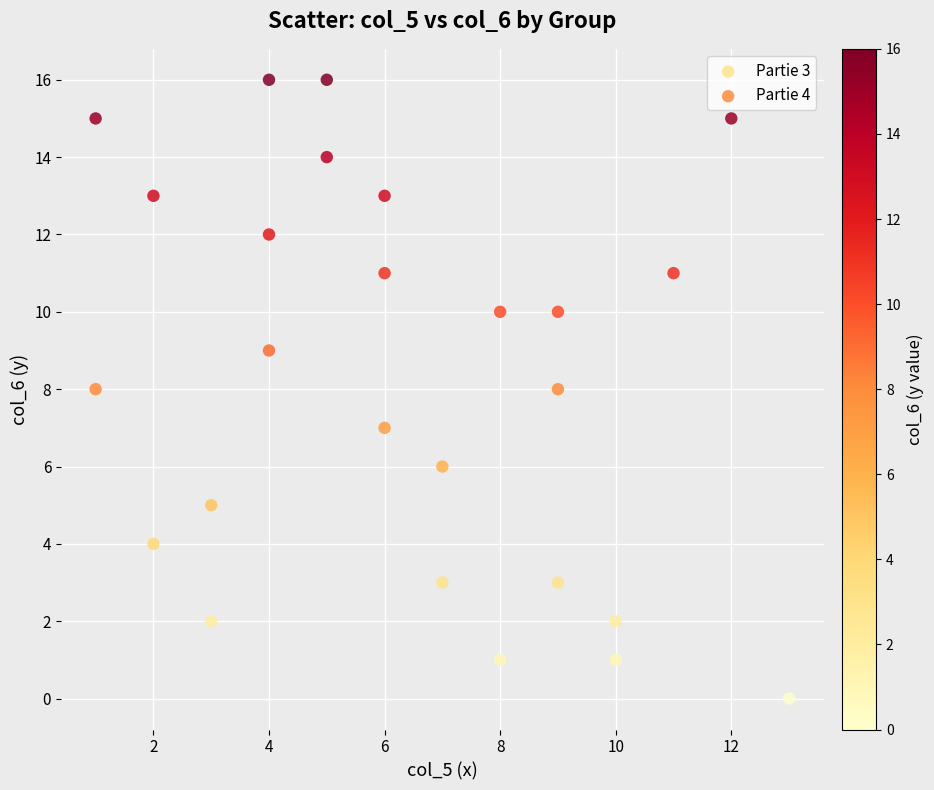

Which series contains the lowest Y value?

Partie 4